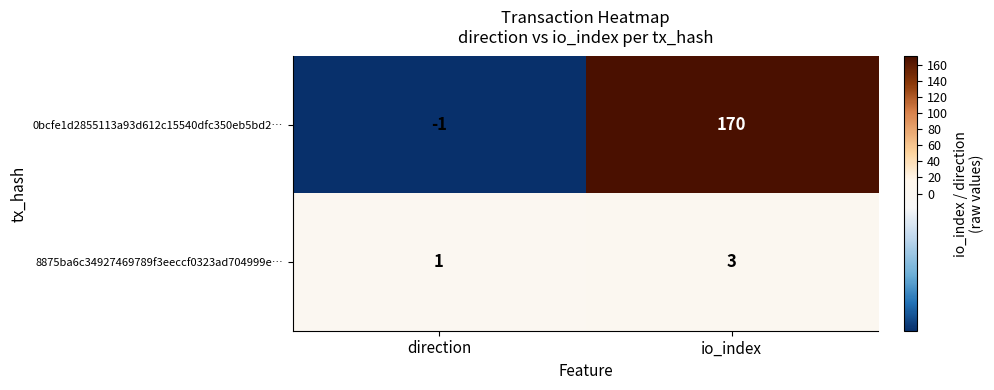

What value does the 0bcfe1d2855113a93d612c15540dfc350eb5bd2… series have at io_index, to the nearest 10?

170